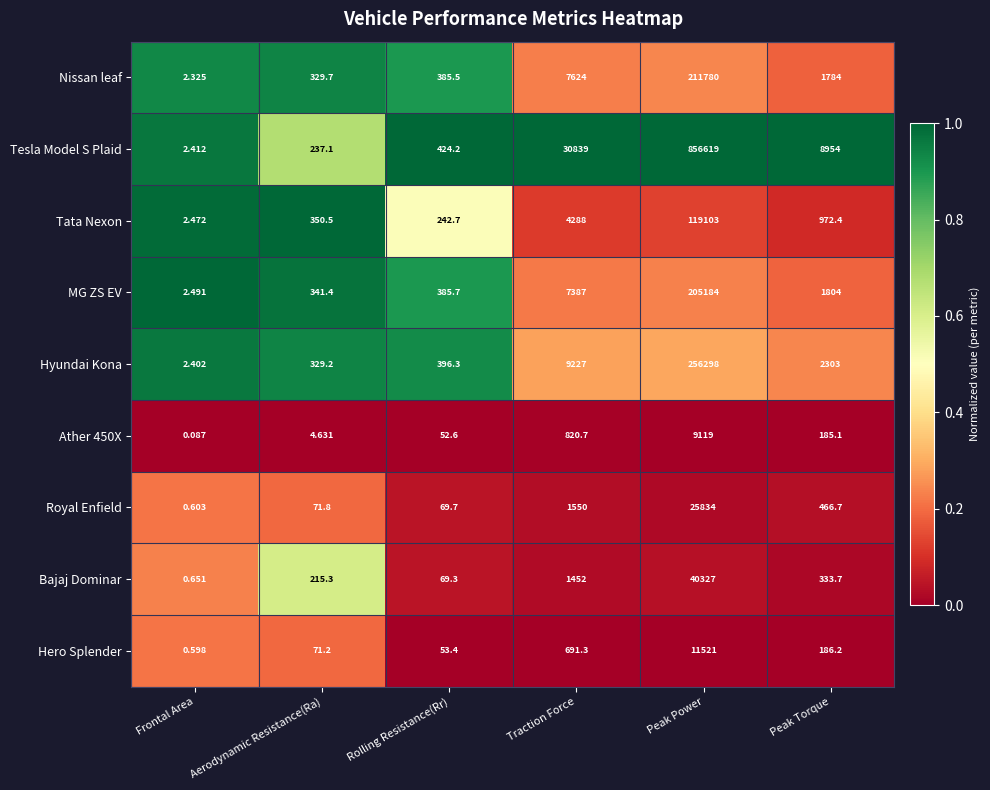

List the labels in order of Tesla Model S Plaid value, smallest first.

Frontal Area, Aerodynamic Resistance(Ra), Rolling Resistance(Rr), Peak Torque, Traction Force, Peak Power